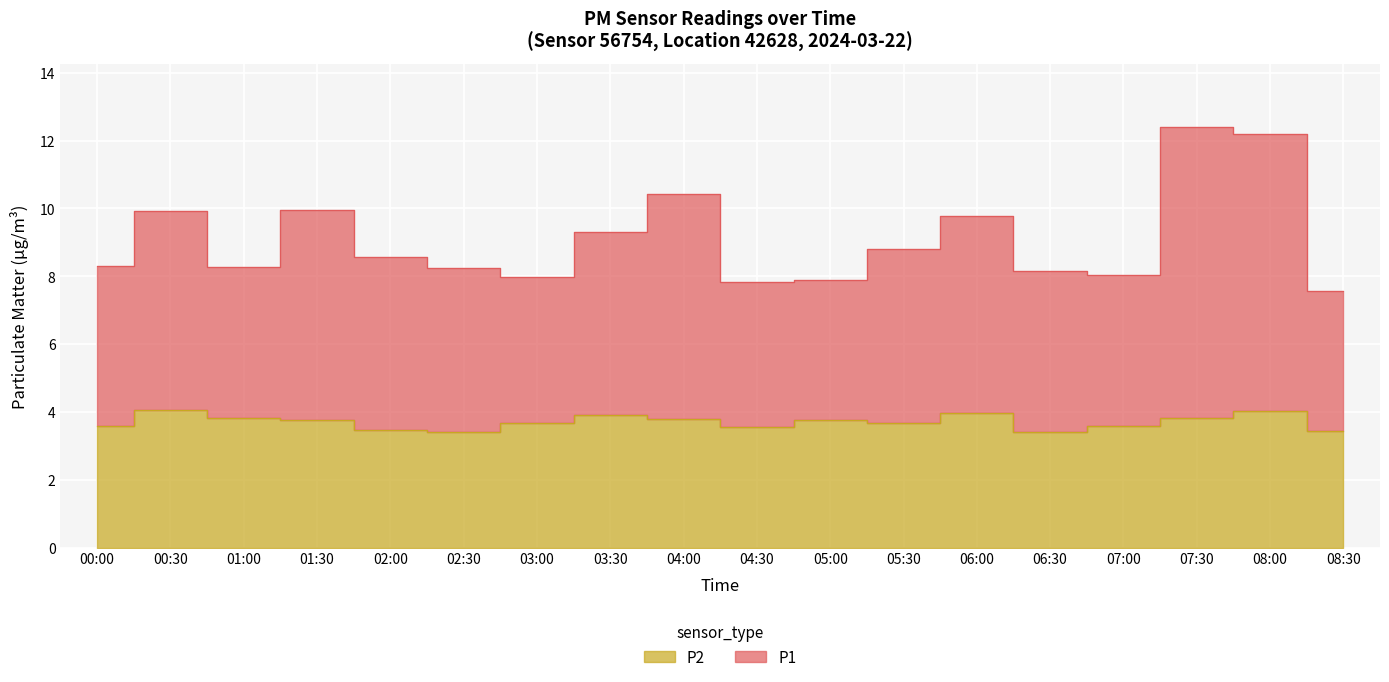

Is the value of P2 at 00:00 greater than the value of P1 at 02:00?

No